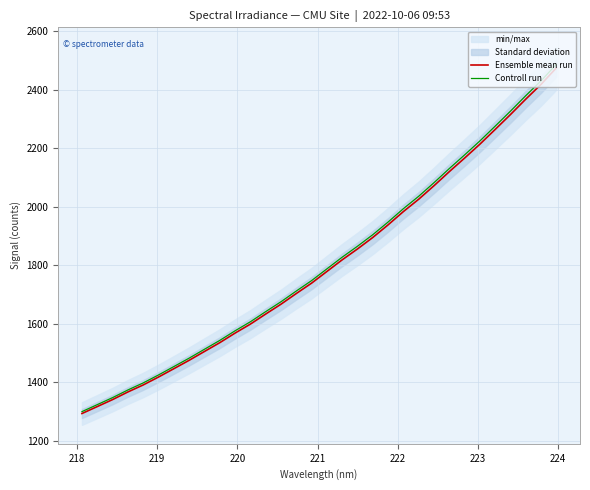

True or false: Ensemble mean run and Controll run intersect in this chart.

False